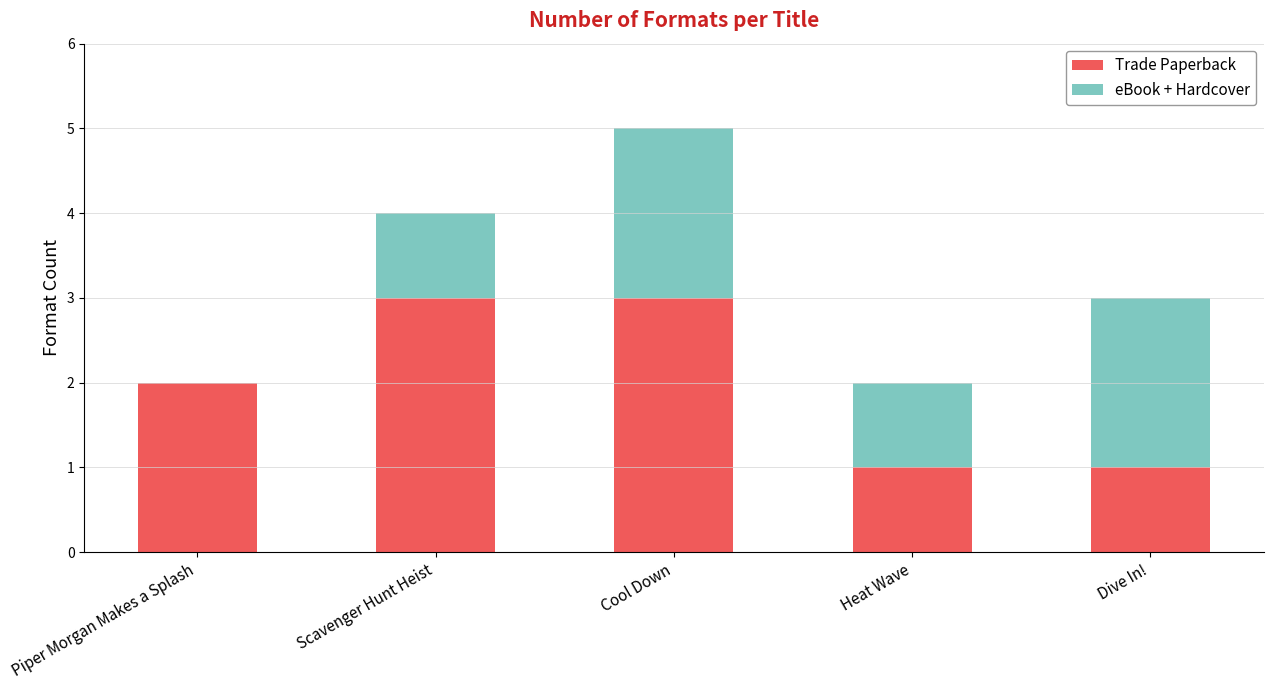

At which category is the sum across all series the highest?

Cool Down